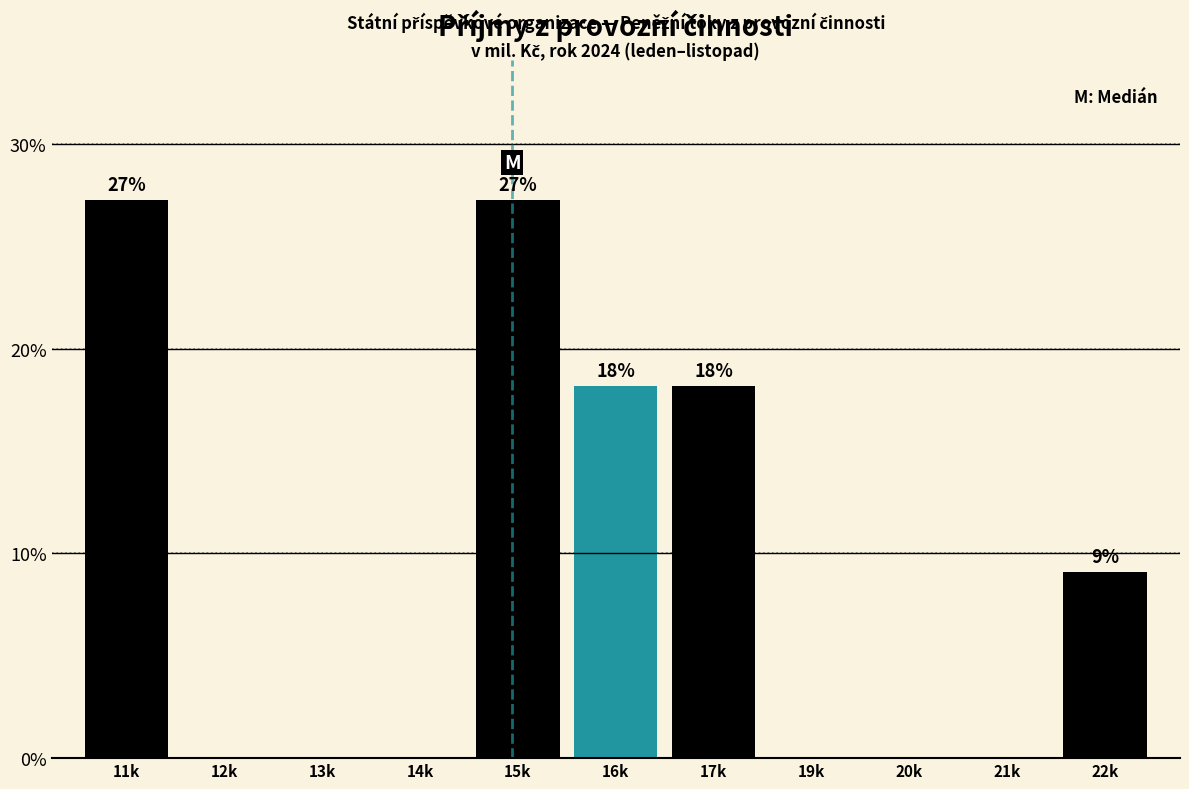

Reading right to left, transcribe all the data shown in this chart.

22k=9.1	21k=0.0	20k=0.0	19k=0.0	17k=18.2	16k=18.2	15k=27.3	14k=0.0	13k=0.0	12k=0.0	11k=27.3